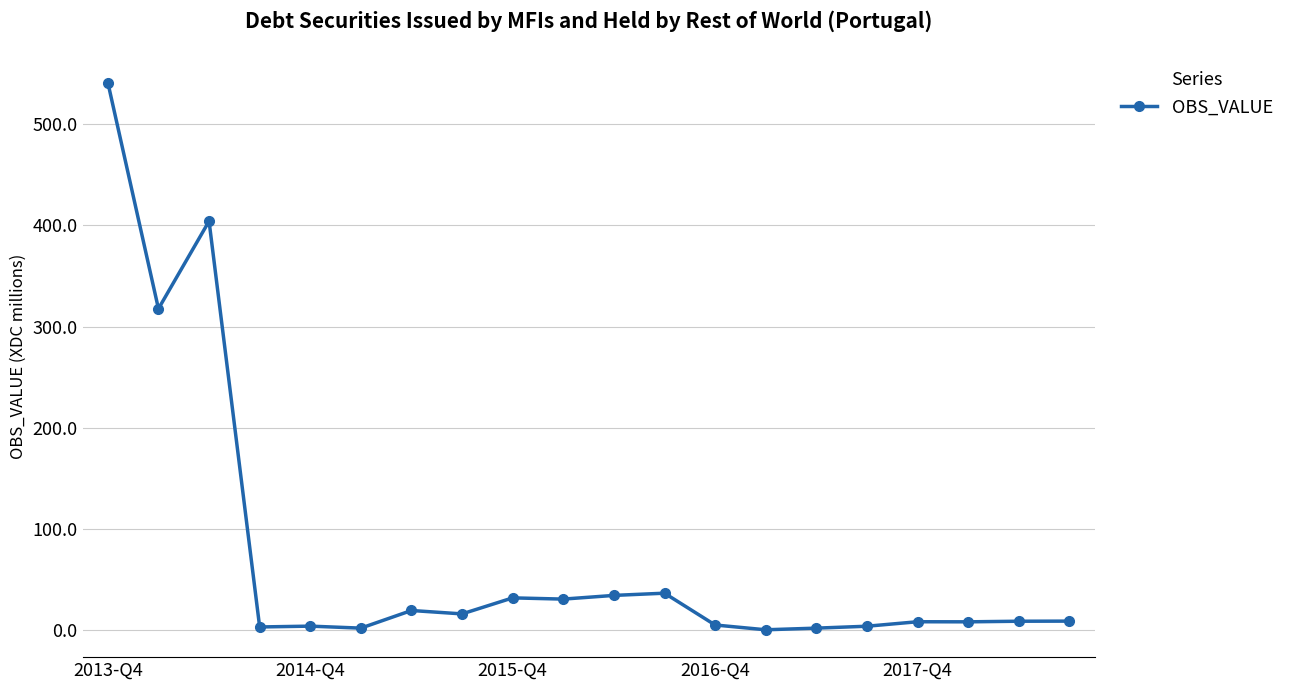

What is the difference between the second highest and minimum values?

403.6